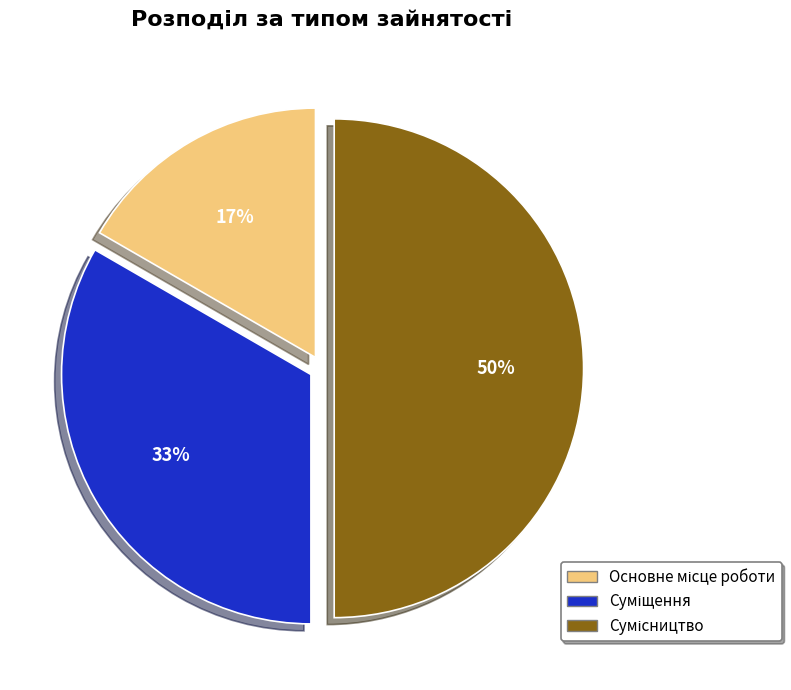

How many segments does this pie chart have?

3